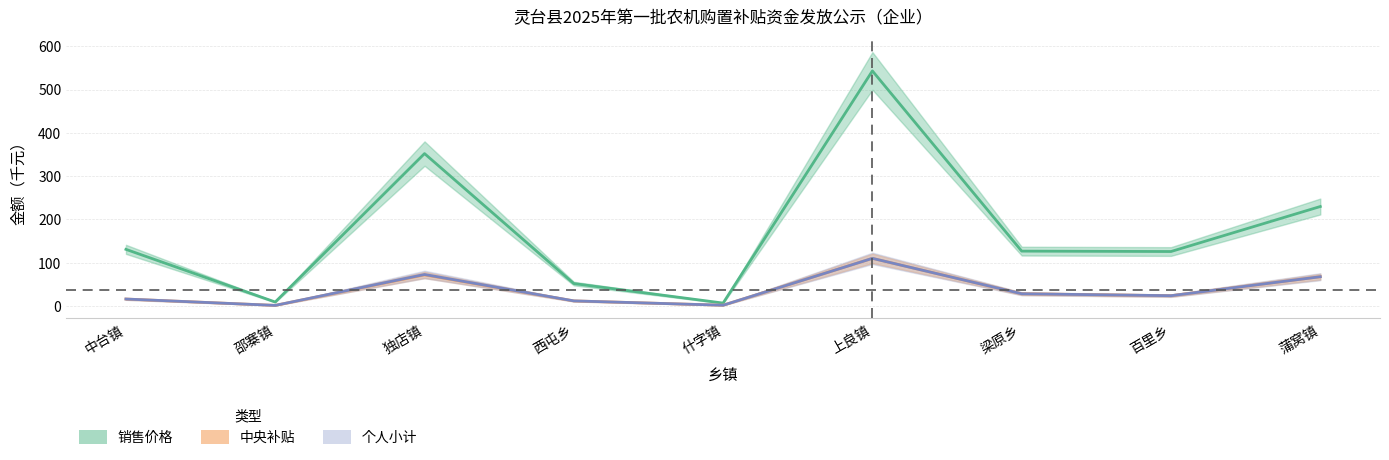

The 销售价格 series shows 208.5 at 百里乡. True or false?

False